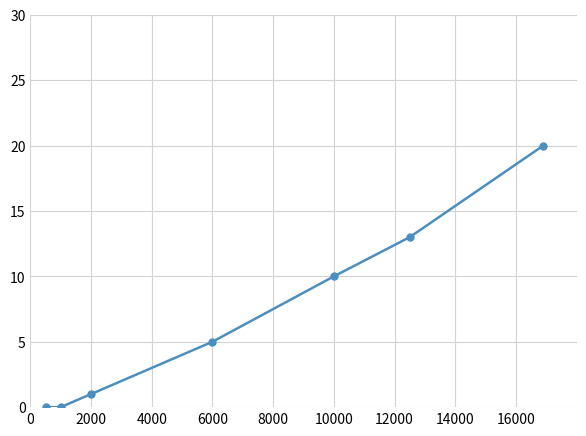

True or false: there are more than 2 points higher than both neighbors.

False